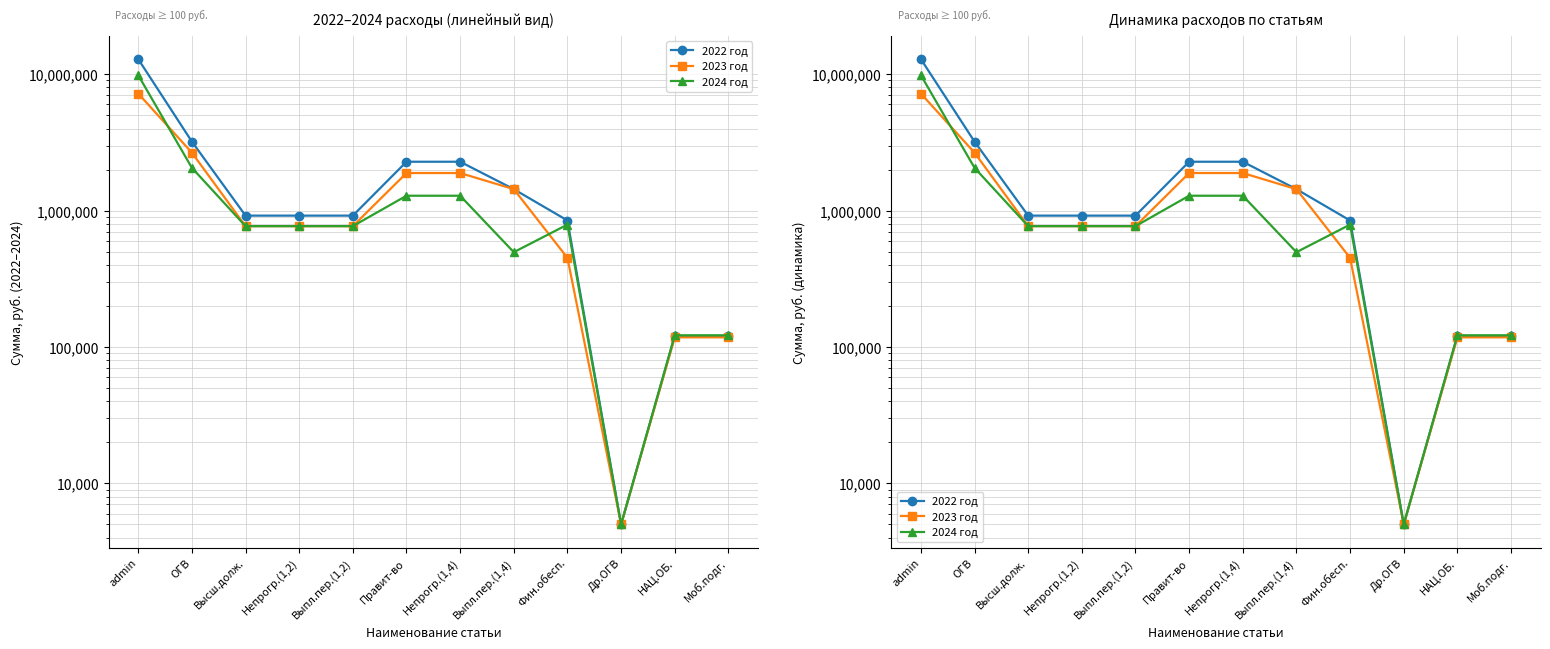

The 2023 год series shows 3022202.6 at Правит-во. True or false?

False